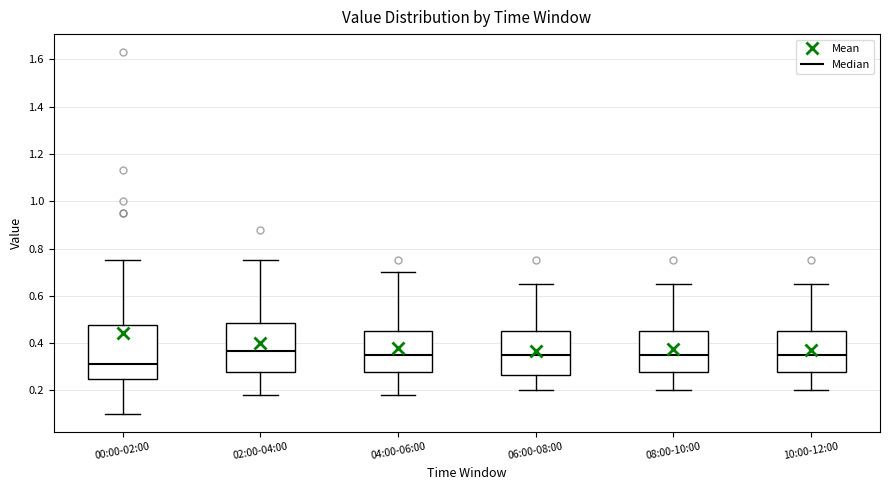

Reading left to right, transcribe this box plot: for each box, give where its median line is, the range the box spans, and where its two whiskers end, as read against the y-axis. The values are not printed on the chart, so give them approximately, as read against the axis.

00:00-02:00: median 0.32, box 0.26 to 0.48, whiskers 0.10 to 0.76
02:00-04:00: median 0.36, box 0.28 to 0.48, whiskers 0.18 to 0.76
04:00-06:00: median 0.36, box 0.28 to 0.46, whiskers 0.18 to 0.70
06:00-08:00: median 0.36, box 0.26 to 0.46, whiskers 0.20 to 0.66
08:00-10:00: median 0.36, box 0.28 to 0.46, whiskers 0.20 to 0.66
10:00-12:00: median 0.36, box 0.28 to 0.46, whiskers 0.20 to 0.66